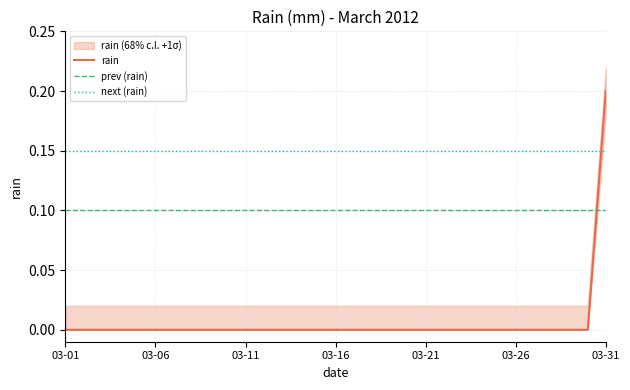

Rank the categories by value from lowest to highest.

2012-03-01, 2012-03-02, 2012-03-03, 2012-03-04, 2012-03-05, 2012-03-06, 2012-03-07, 2012-03-08, 2012-03-09, 2012-03-10, 2012-03-11, 2012-03-12, 2012-03-13, 2012-03-14, 2012-03-15, 2012-03-16, 2012-03-17, 2012-03-18, 2012-03-19, 2012-03-20, 2012-03-21, 2012-03-22, 2012-03-23, 2012-03-24, 2012-03-25, 2012-03-26, 2012-03-27, 2012-03-28, 2012-03-29, 2012-03-30, 2012-03-31